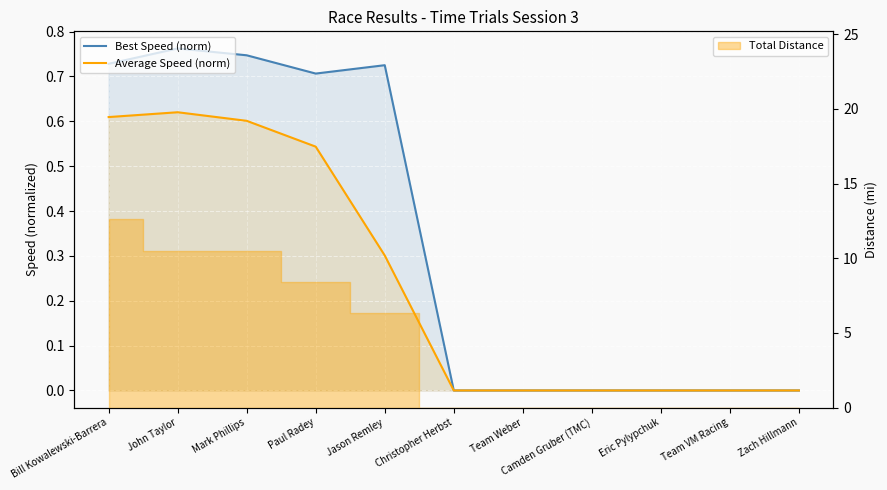

The Average Speed (norm) series shows 0.2 at Camden Gruber (TMC). True or false?

False